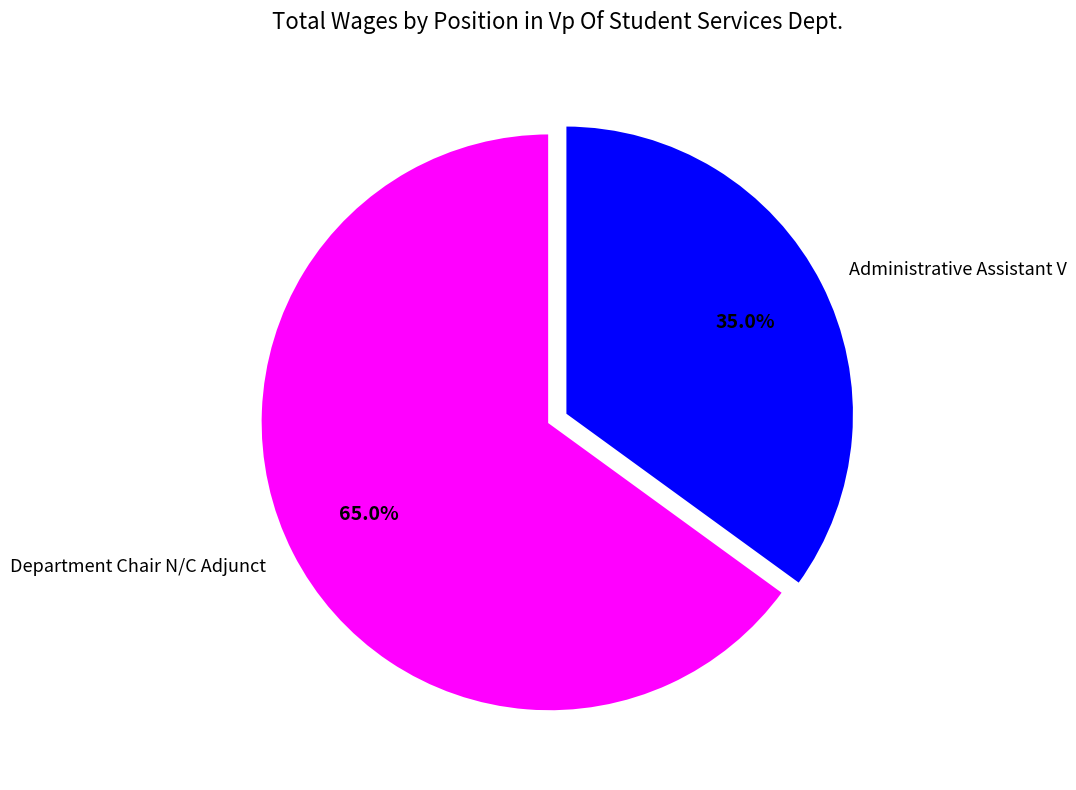

What percentage is the Department Chair N/C Adjunct slice, to the nearest percent?

65%